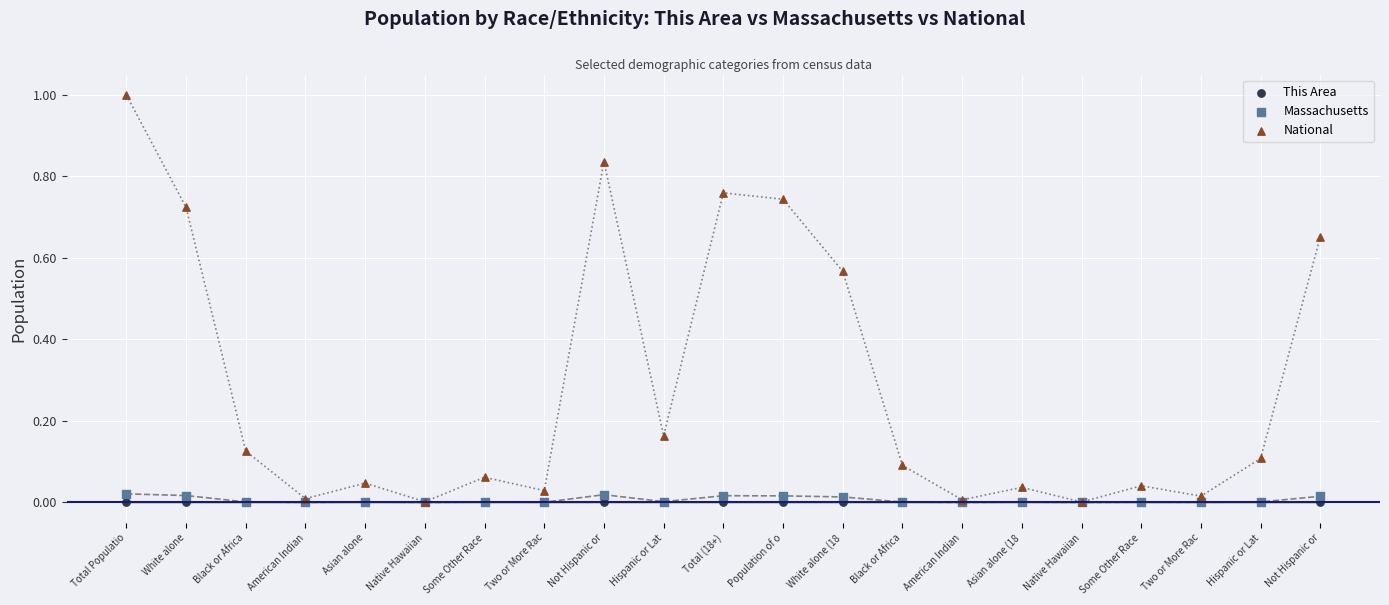

Which series has the largest Y range (max minus min)?

National